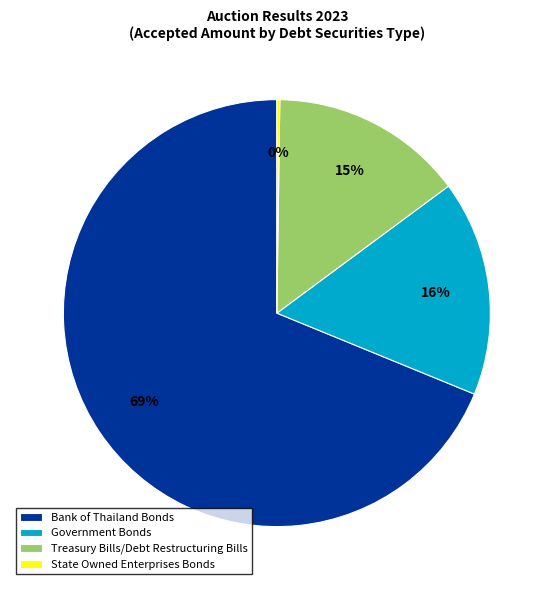

What percentage is the Government Bonds slice, to the nearest percent?

16%